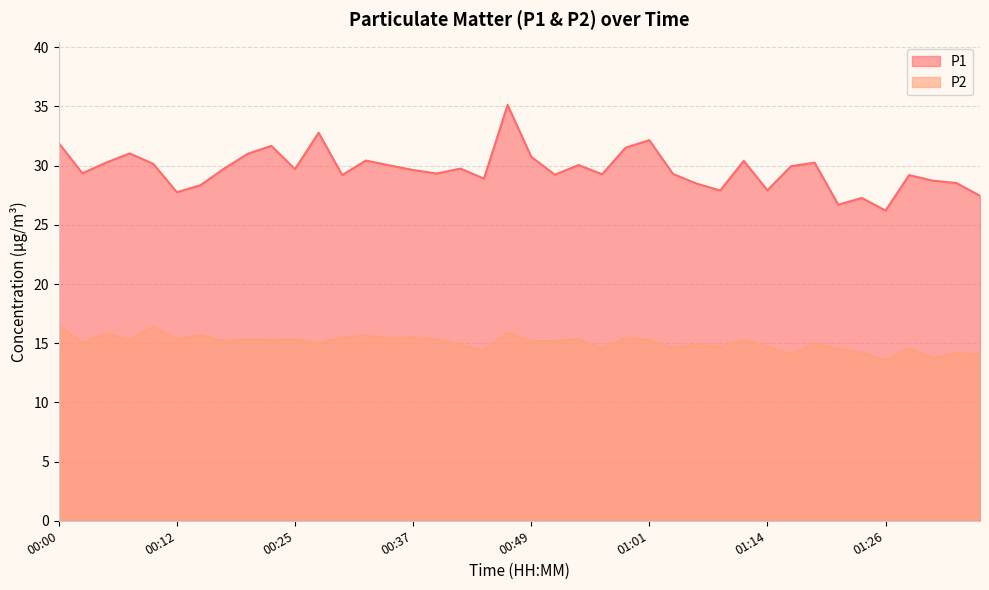

Is it true that P1 equals 47.7 at 00:35?

False